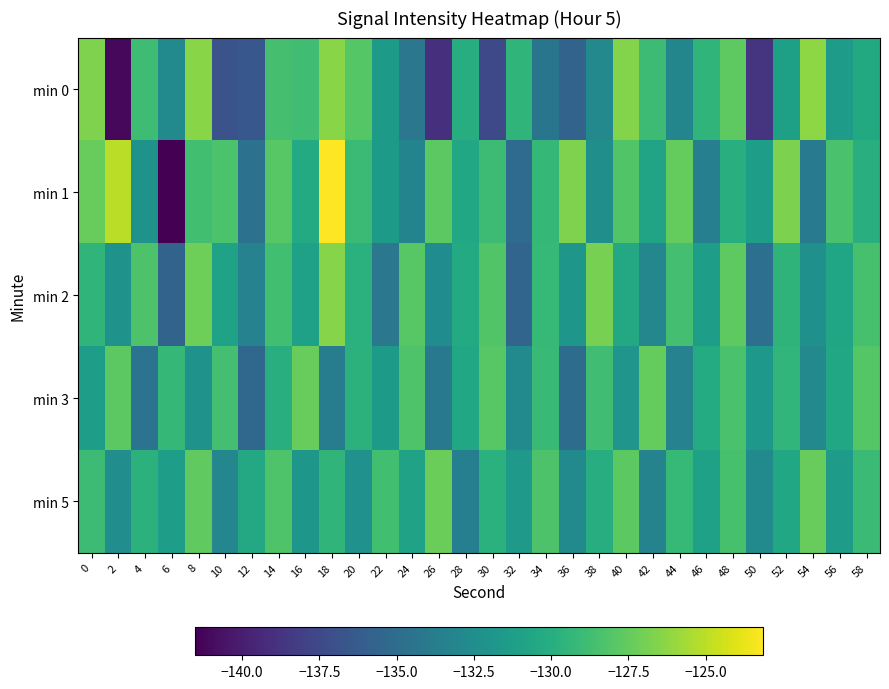

Which series has the widest spread of values?

min 1